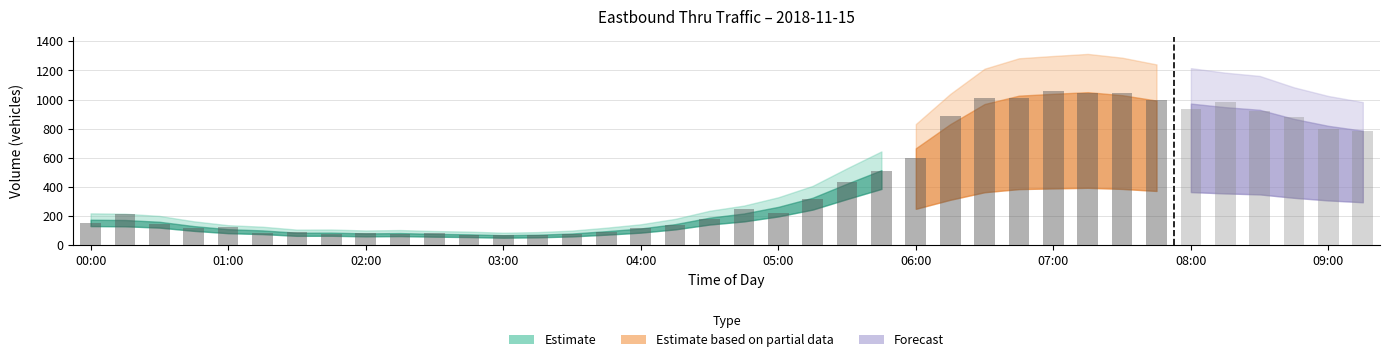

At which category does the chart reach its peak across all series?

07:00